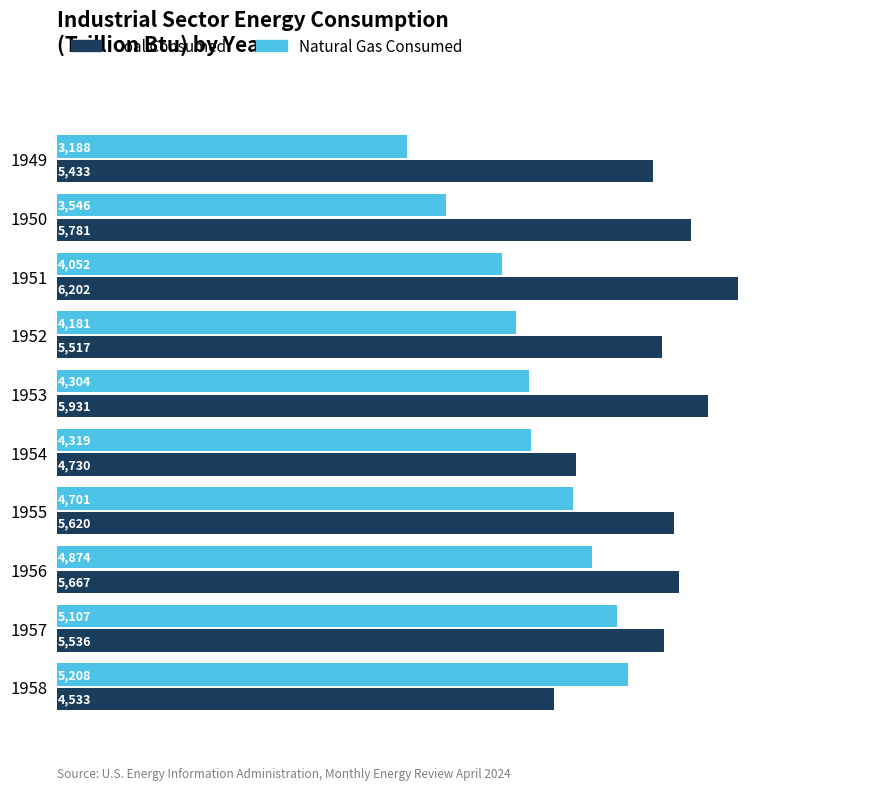

At how many categories does at least one series exceed 5503?

7